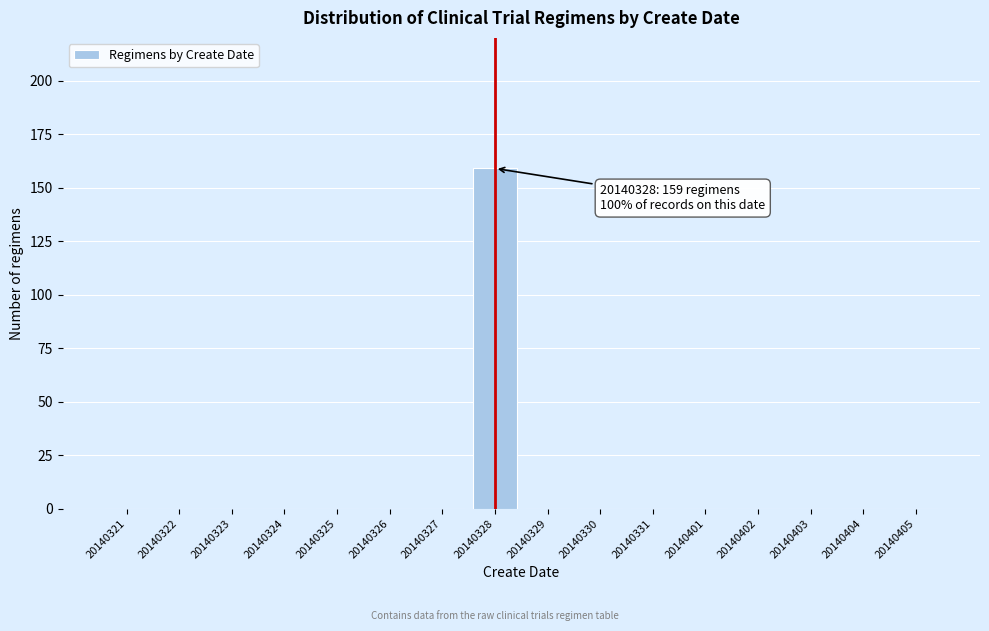

Reading right to left, transcribe all the data shown in this chart.

20140405=0	20140404=0	20140403=0	20140402=0	20140401=0	20140331=0	20140330=0	20140329=0	20140328=159	20140327=0	20140326=0	20140325=0	20140324=0	20140323=0	20140322=0	20140321=0